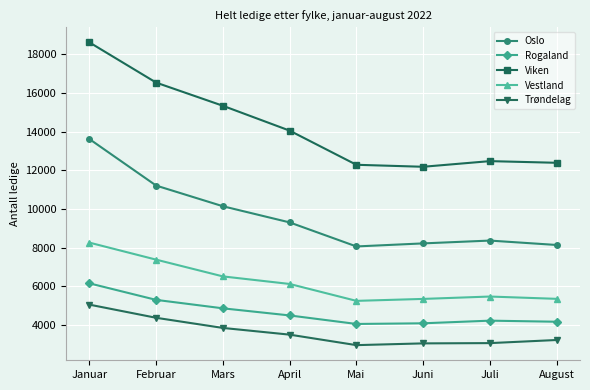

What is the spread (max minus min) of values at August?

9170